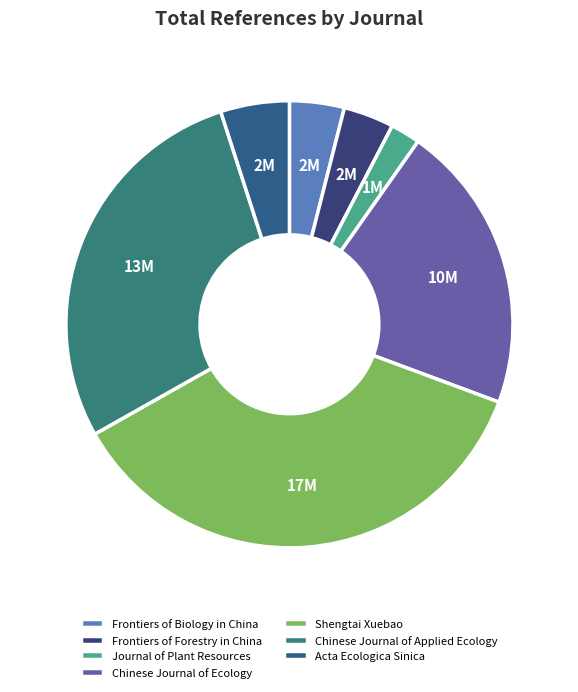

Count the number of slices in the pie.

7